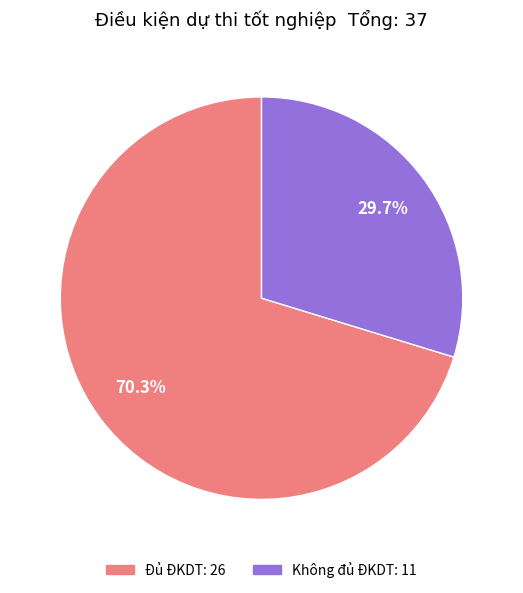

To the nearest percent, what percentage of the pie is Đủ ĐKDT?

70%